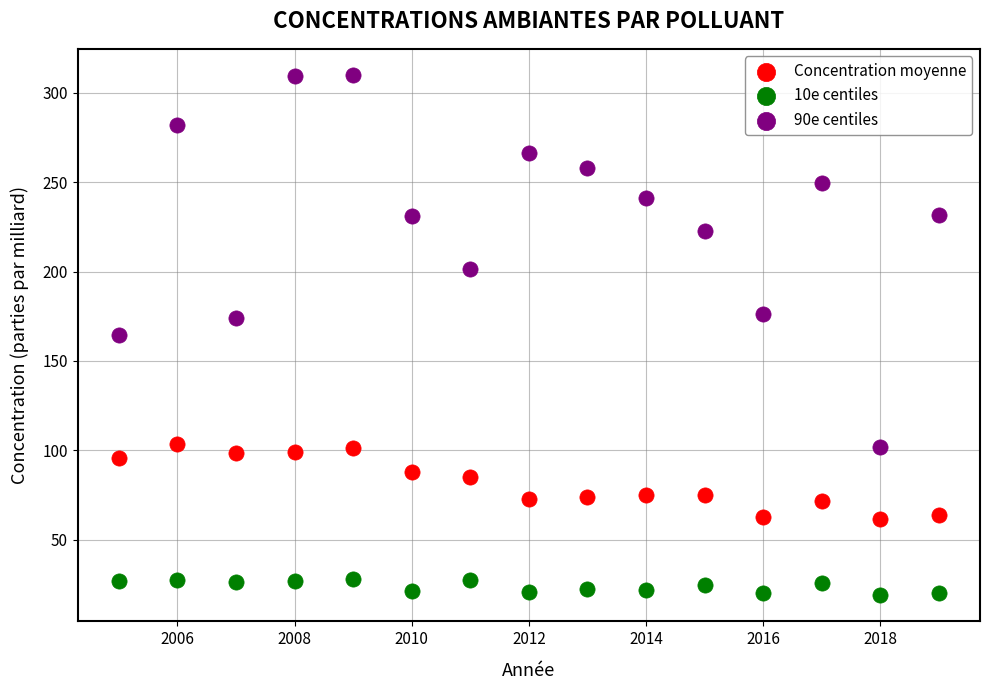

What are all the series names shown in the legend?

Concentration moyenne, 10e centiles, 90e centiles